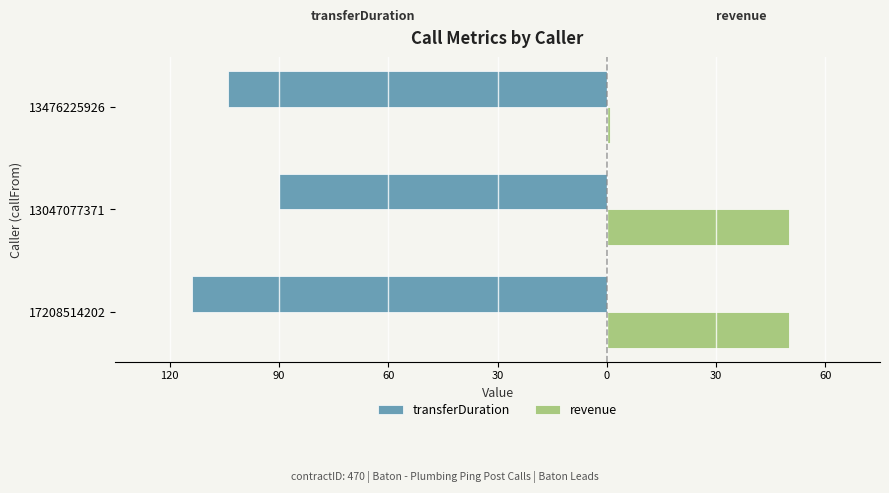

How many bars are there in each group?

2